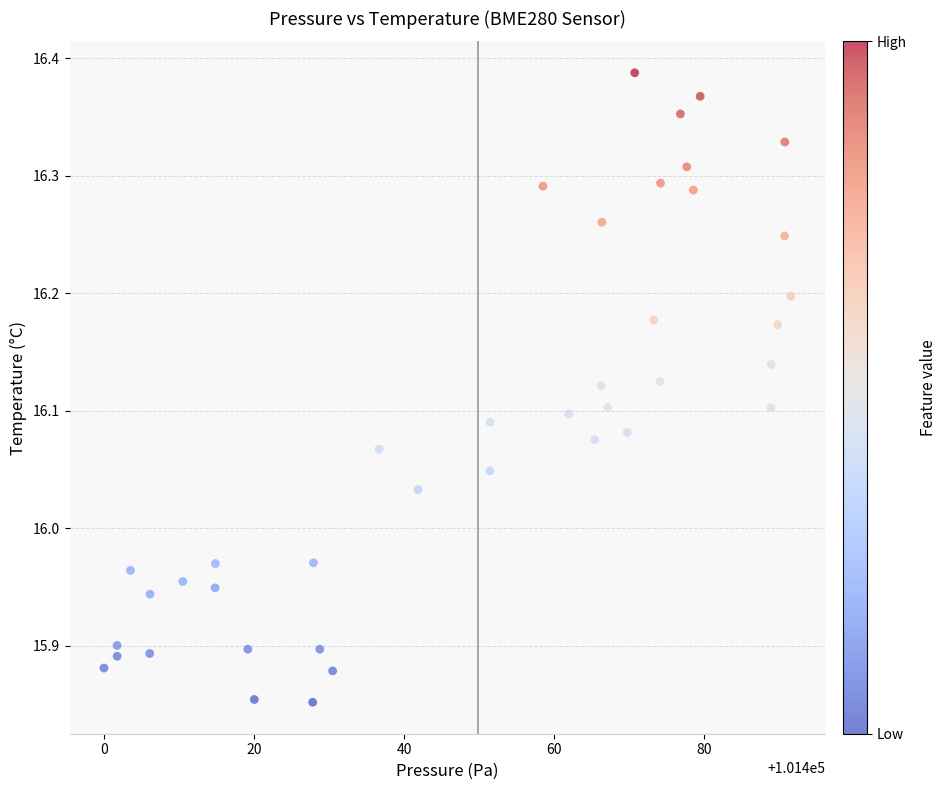

What is the range of Y values (max minus min)?

0.5